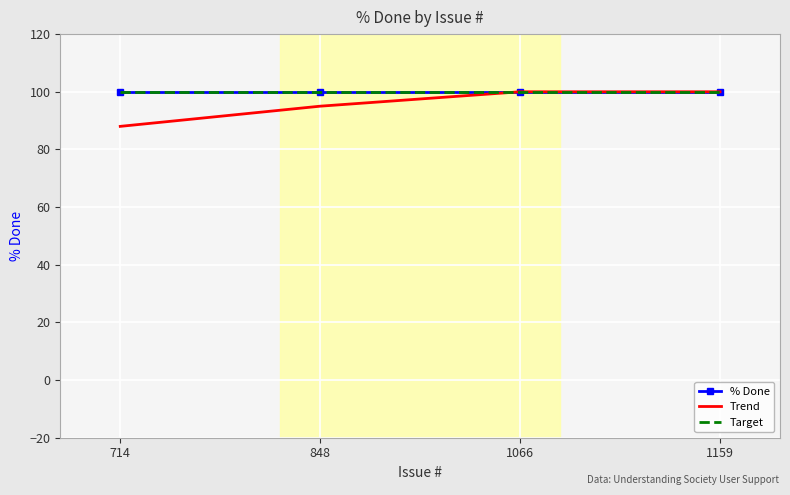

Is the value of Target at 714 greater than the value of Trend at 848?

Yes